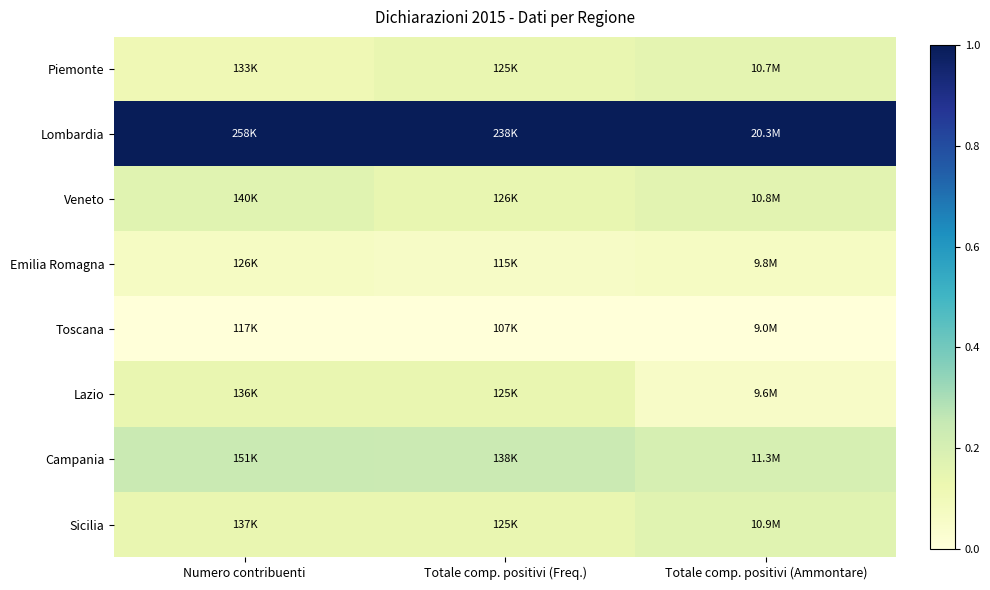

At which category is the sum across all series the highest?

Numero contribuenti